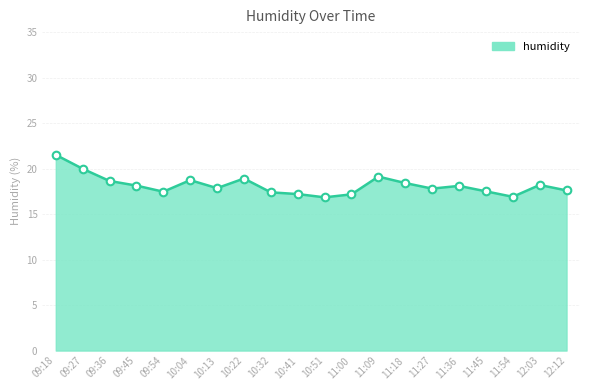

What is the change in value from 09:27 to 11:27?

-2.2